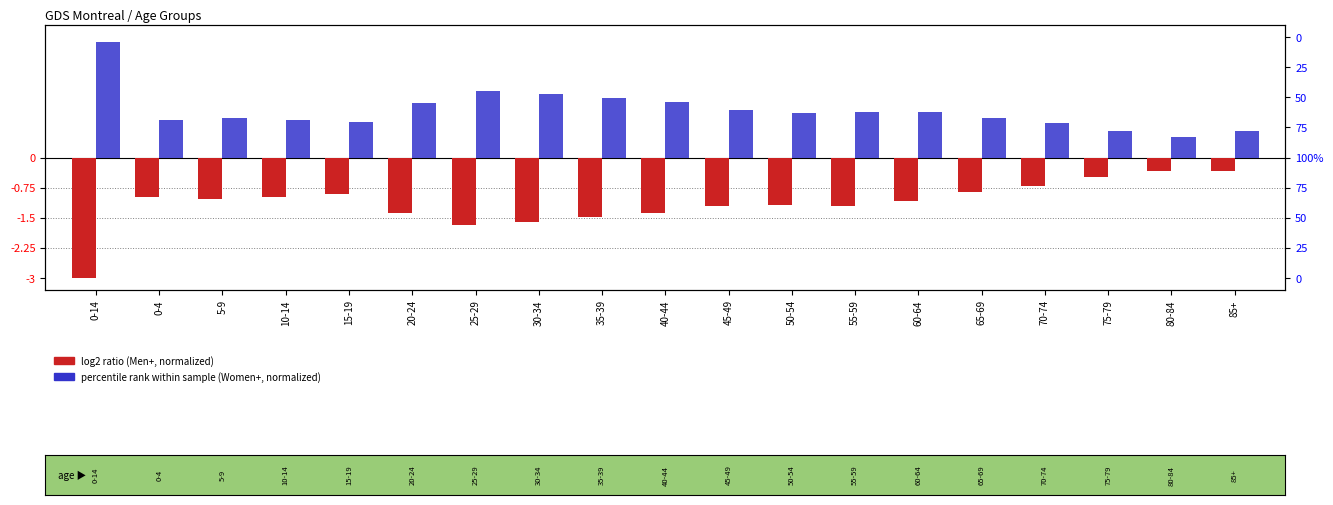

Rank the series by their maximum value, from highest to lowest.

Women+ (Montreal), Men+ (Montreal)